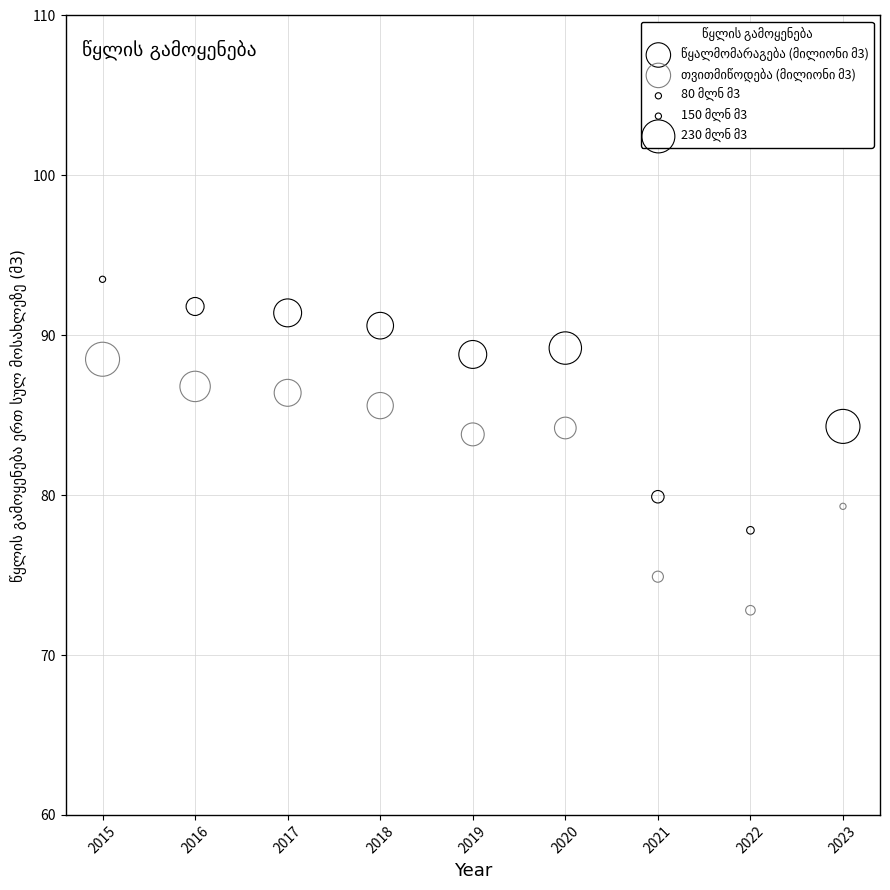

What is the X range (max minus min) for the scatter plot?

8.0